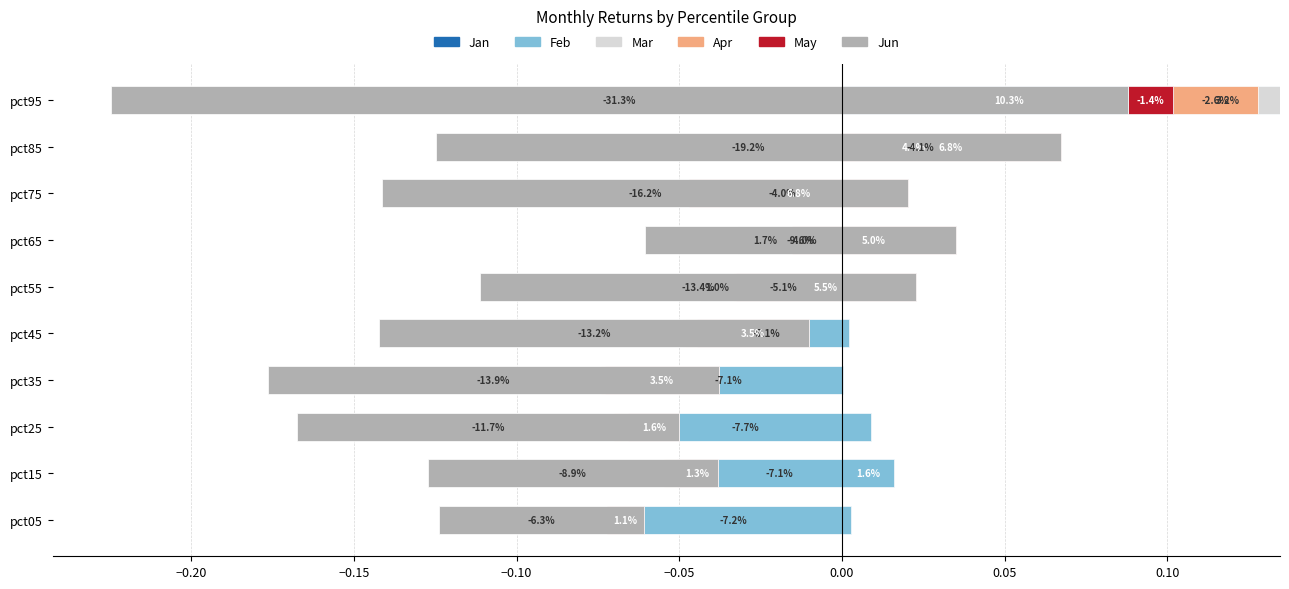

What is the sum of all Jun values?

-1.4